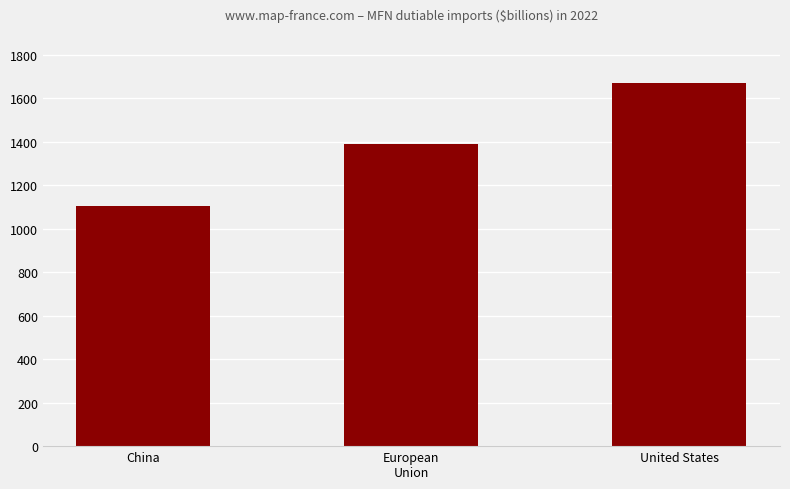

List the labels in order of value, largest first.

United States, European
Union, China